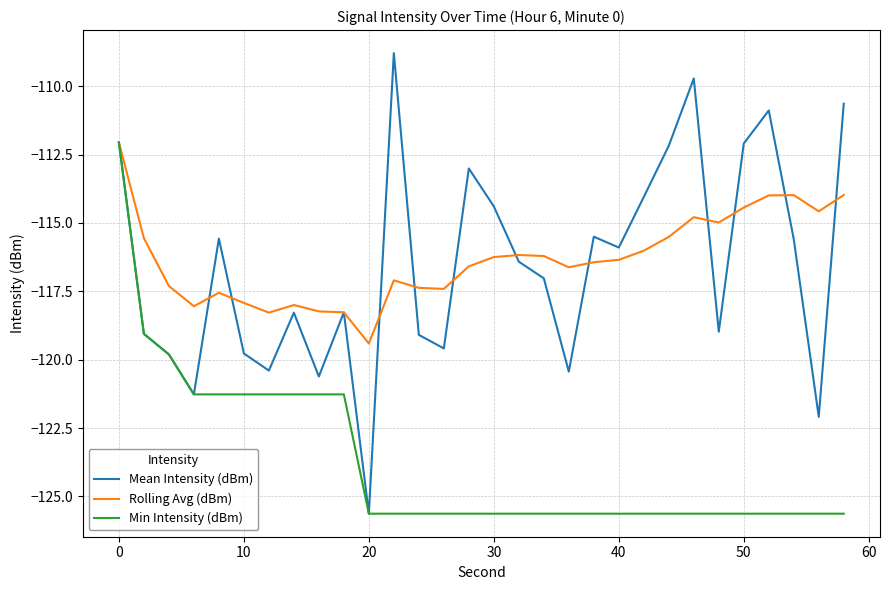

Which series has the largest range (max minus min)?

Mean Intensity (dBm)